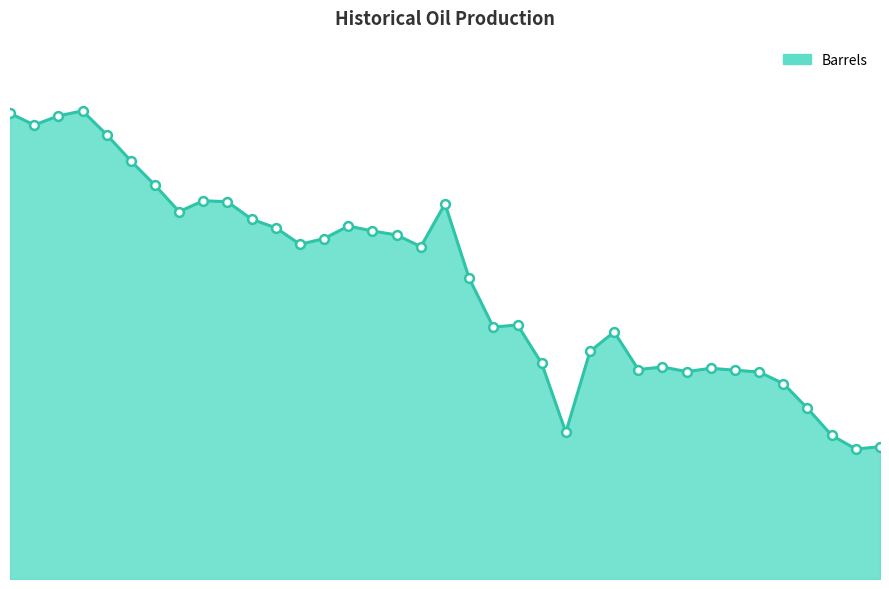

Is this an area chart (filled region under the line)?

Yes